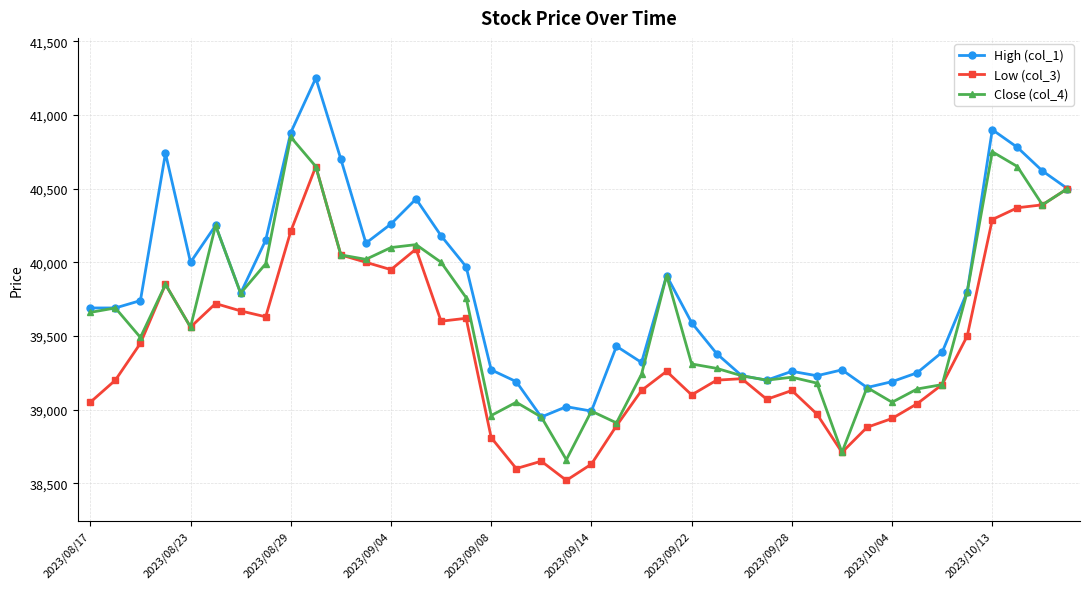

What is the value of the High (col_1) point at the 39th from the left?

40620